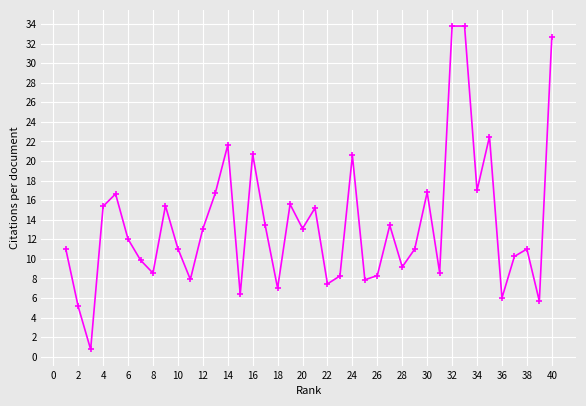

How many points are lower than both their immediate neighbors (excluding endpoints)?

13